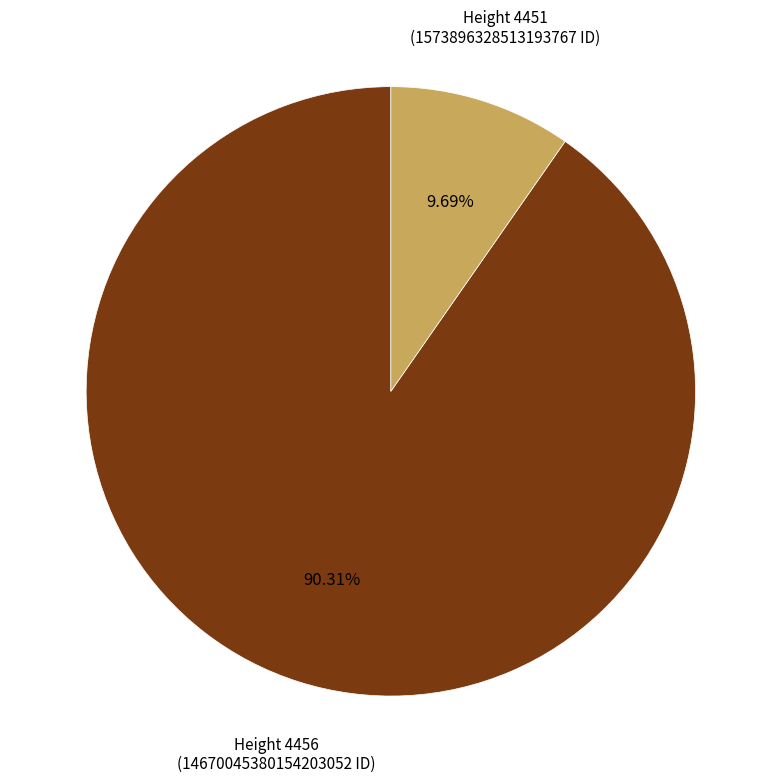

Does any single category account for the majority?

Yes